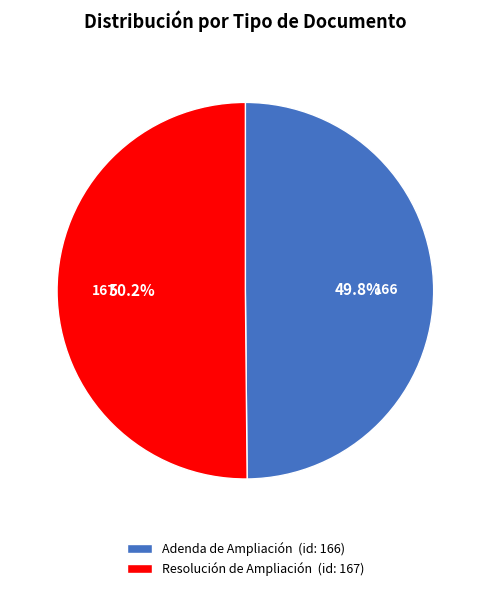

How many slices are in this pie chart?

2